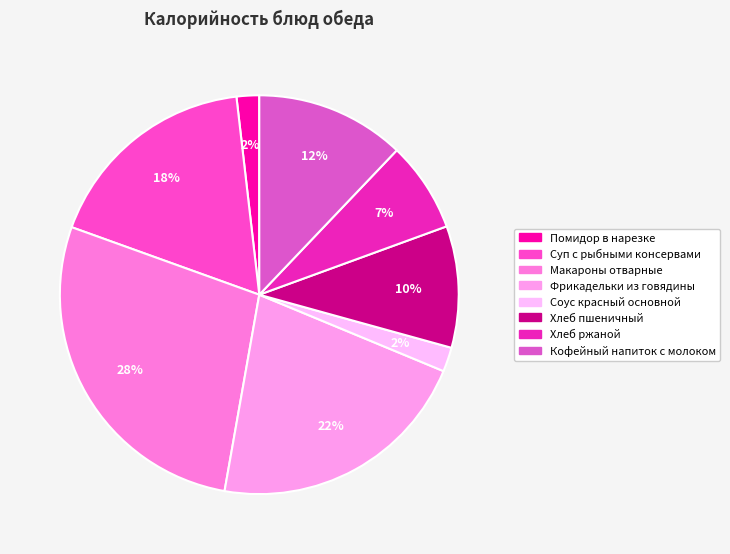

How many segments does this pie chart have?

8